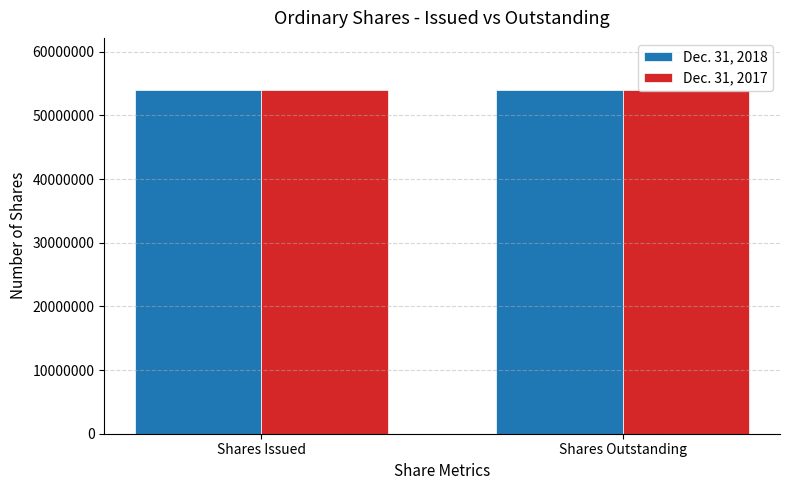

The value of Dec. 31, 2017 at Shares Outstanding is 54081601. True or false?

True